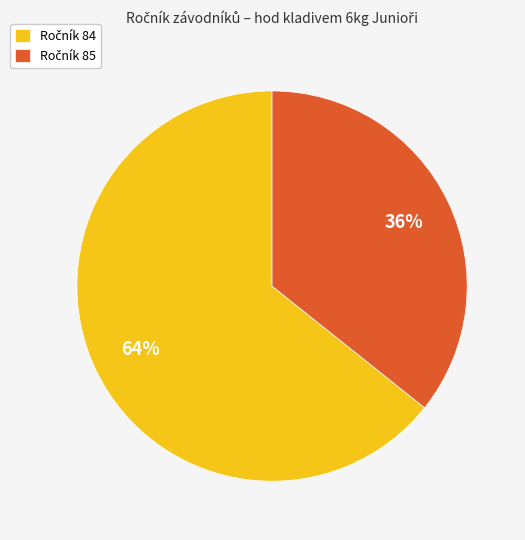

To the nearest percent, what is the average slice percentage?

50%